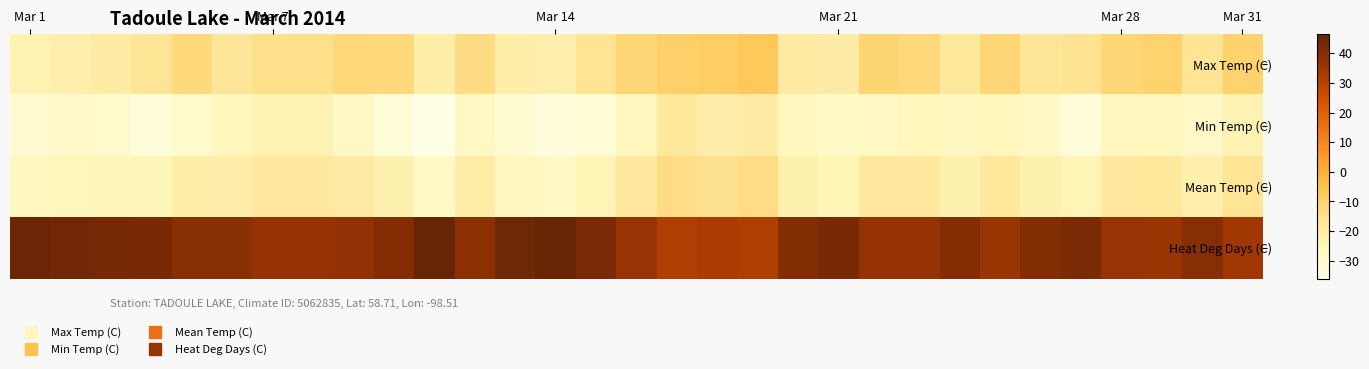

Which category has the highest value across all series?

10